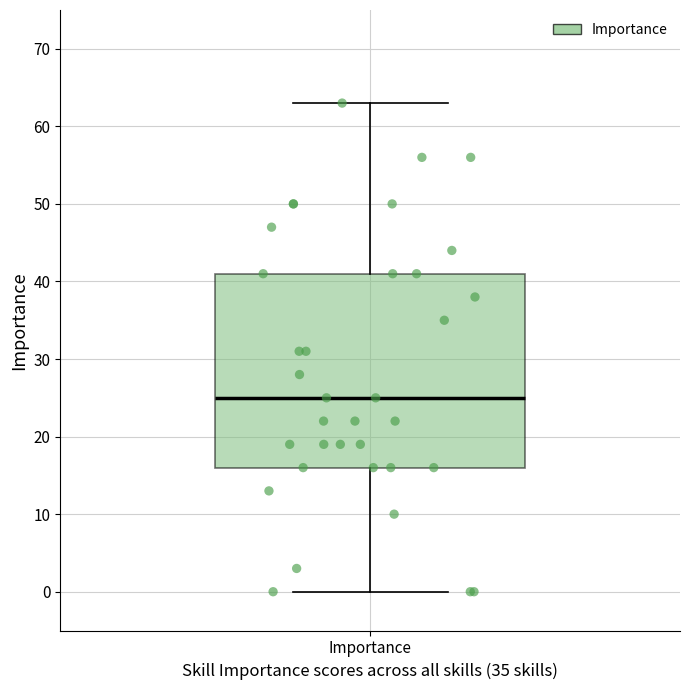

Where does the lower whisker of the box for Importance end on the y-axis? The values are not printed on the chart, so give them approximately, as read against the axis.

0